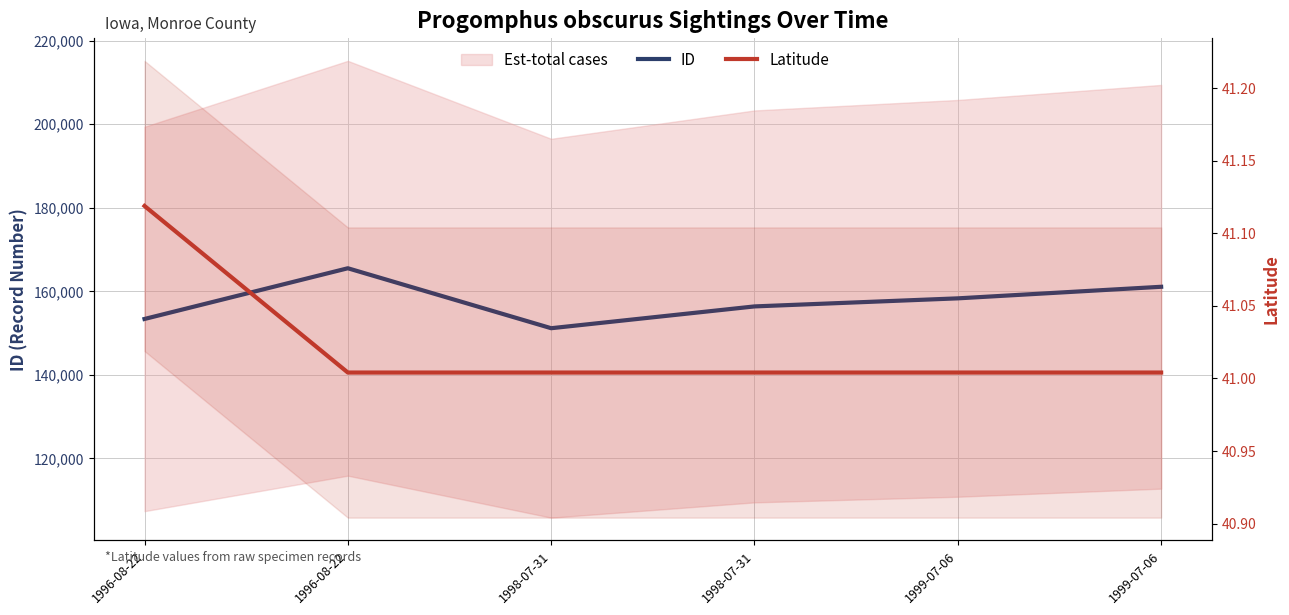

Which series has the largest total across all categories?

ID